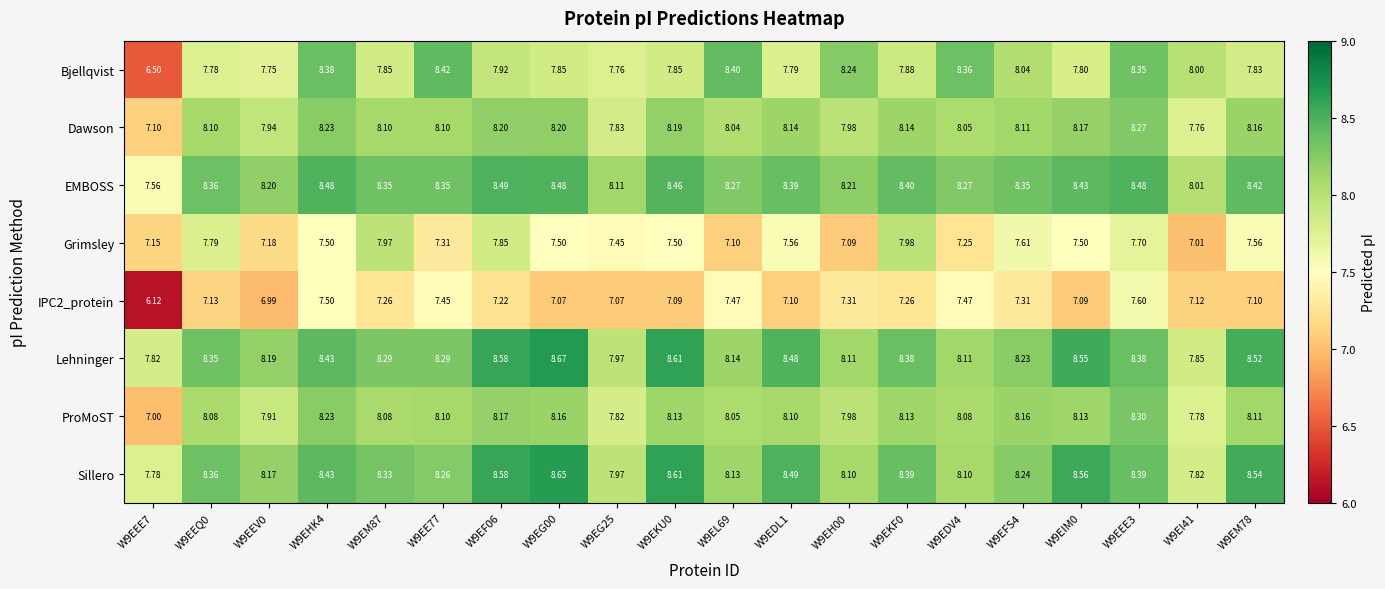

Count the number of categories in the chart.

20